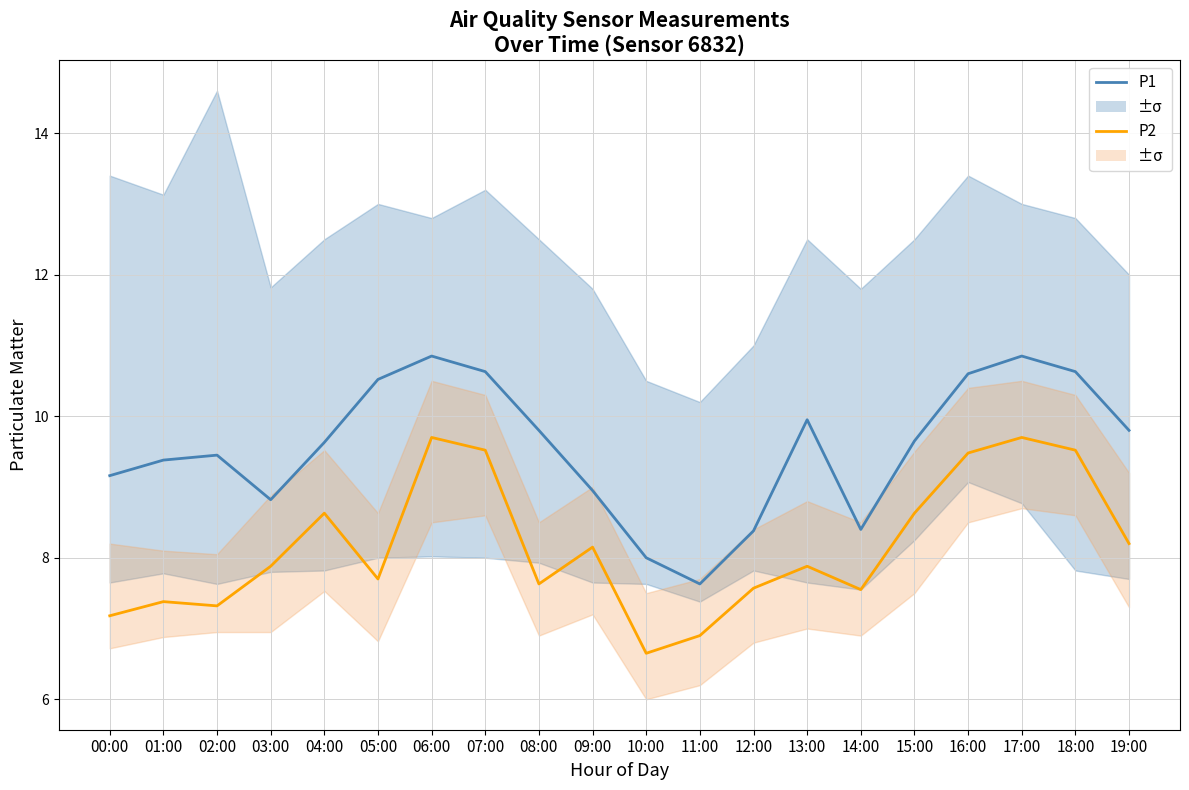

Reading left to right, list all the values displayed in this chart.

P1: 9.2	9.4	9.4	8.8	9.6	10.5	10.8	10.6	9.8	8.9	8.0	7.6	8.4	9.9	8.4	9.7	10.6	10.8	10.6	9.8
P2: 7.2	7.4	7.3	7.9	8.6	7.7	9.7	9.5	7.6	8.2	6.7	6.9	7.6	7.9	7.5	8.6	9.5	9.7	9.5	8.2